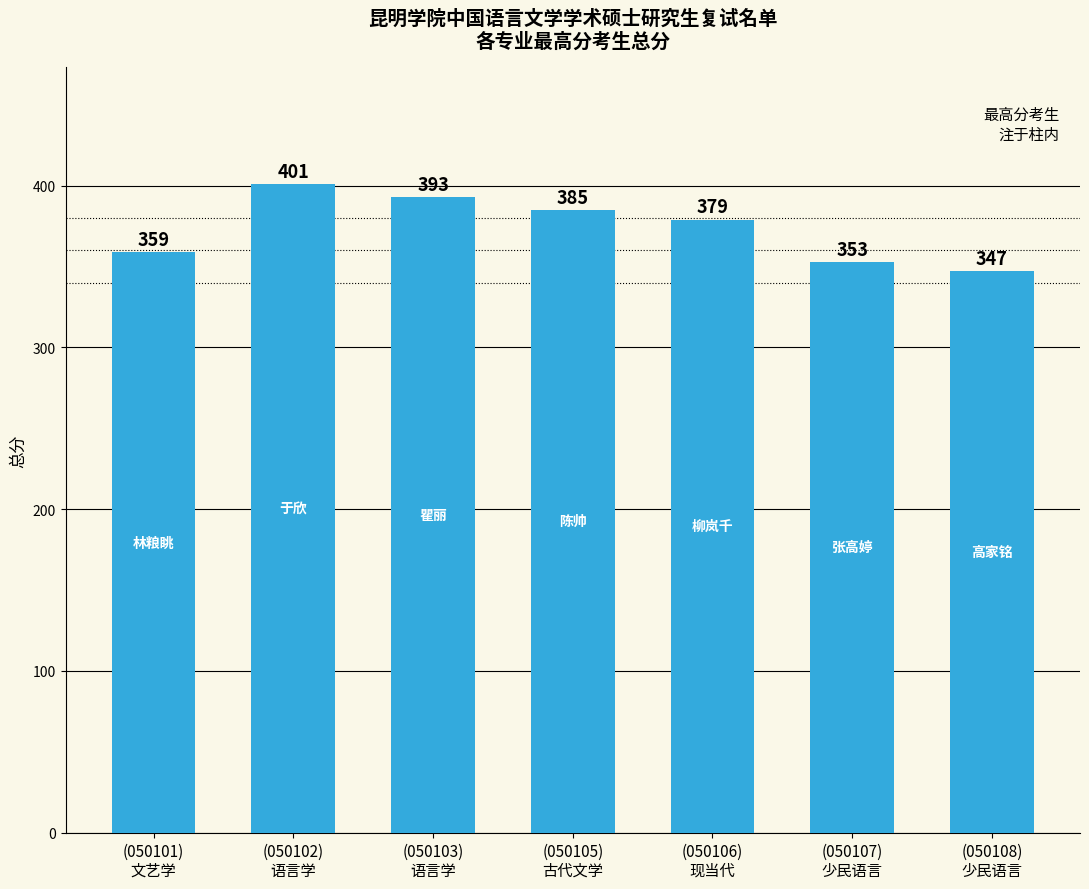

At which label is the value closest to 374?

(050106)
现当代